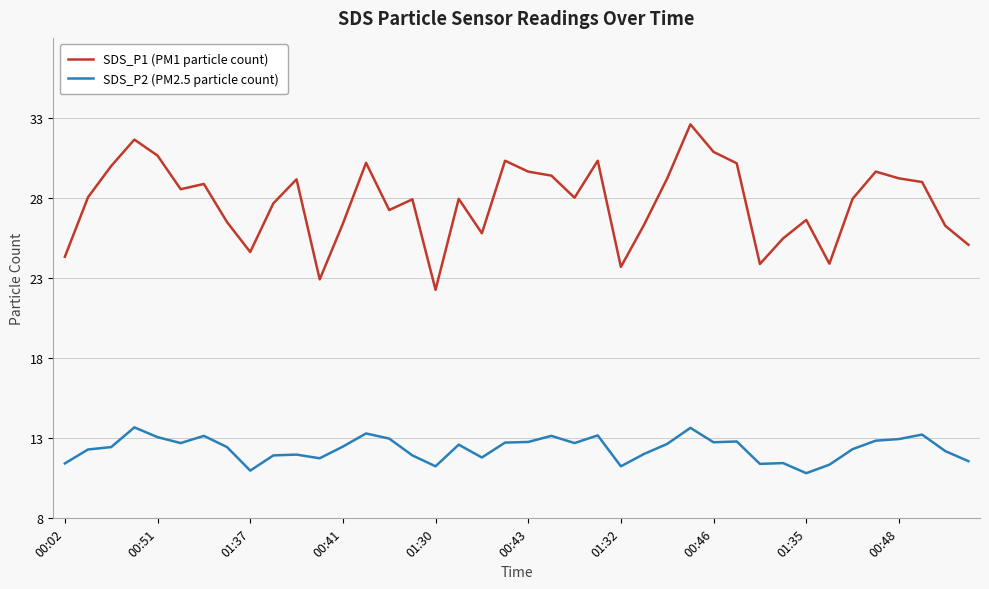

What is the minimum value shown in the chart?

10.8